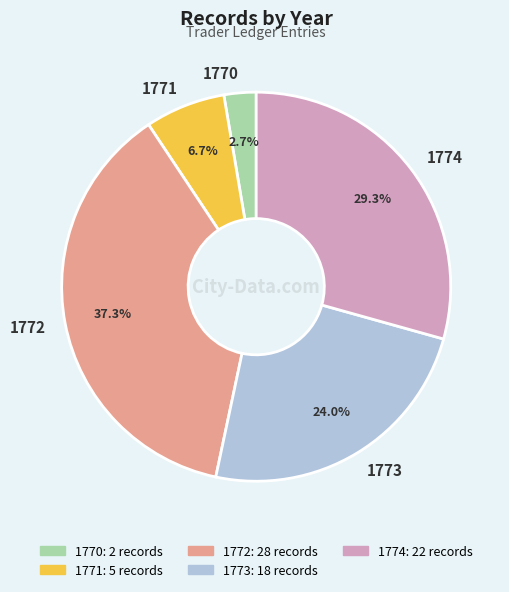

What is the largest slice in the pie chart?

1772